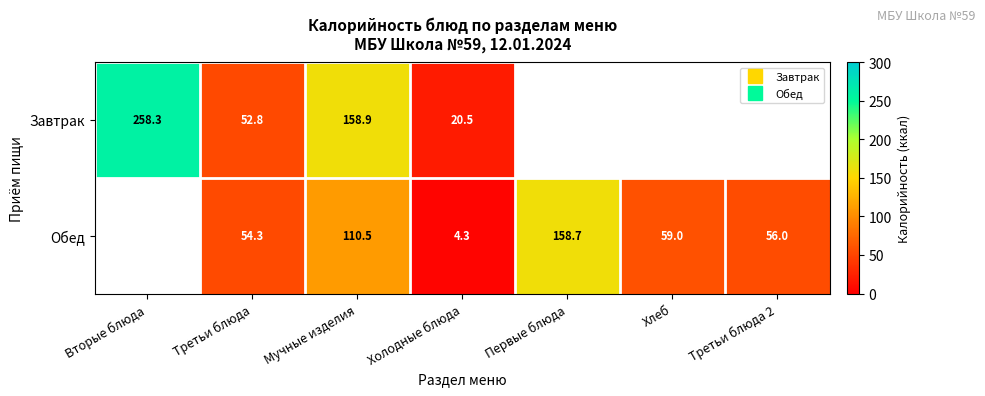

Which has a higher value, Третьи блюда 2 or Холодные блюда?

Холодные блюда